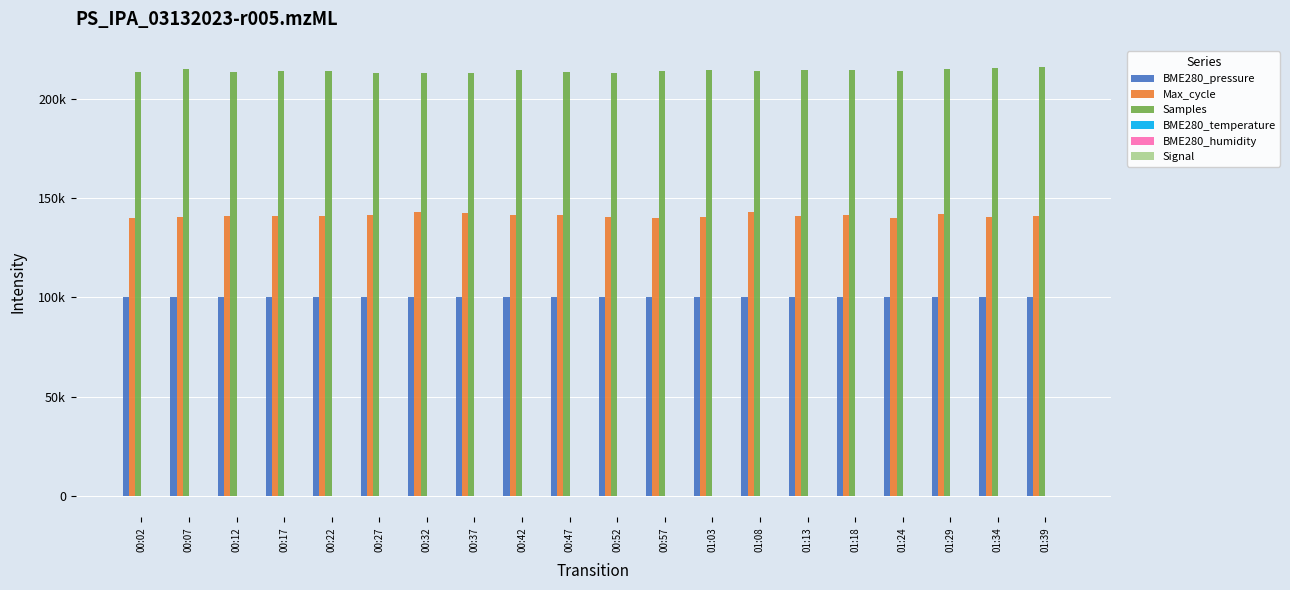

At how many categories does at least one series exceed 92567?

20